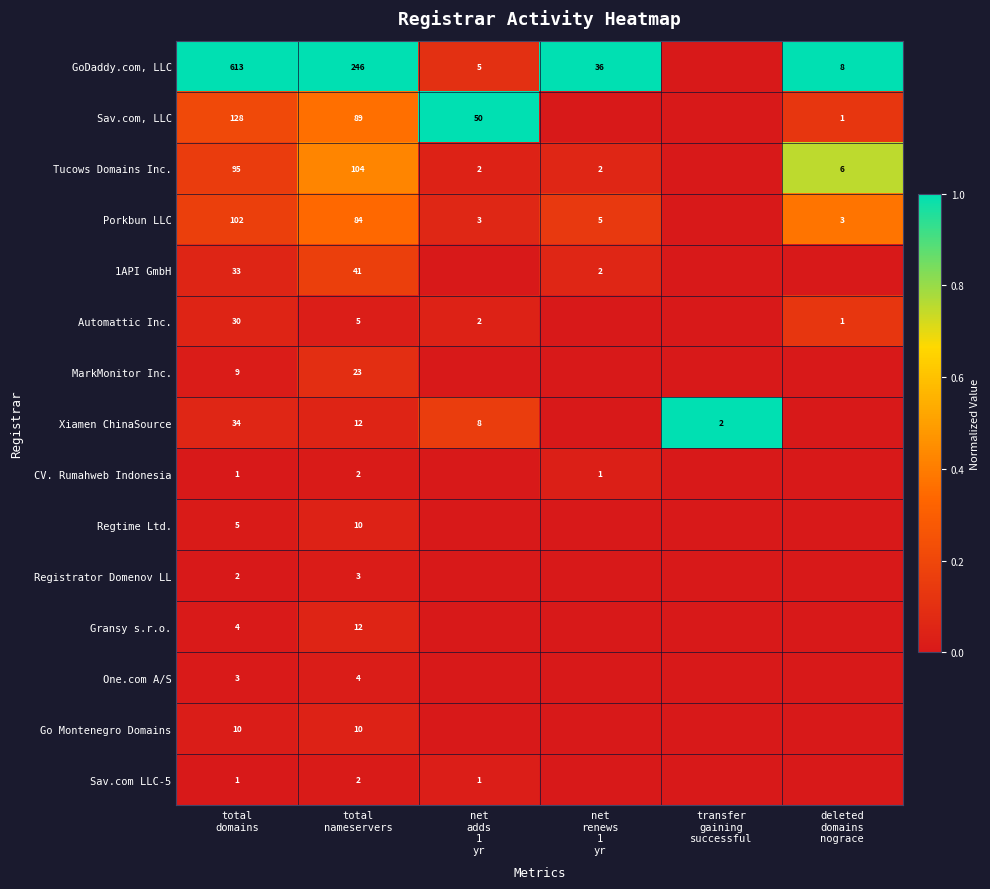

The Porkbun LLC series shows 0.1 at deleted domains nograce. True or false?

False